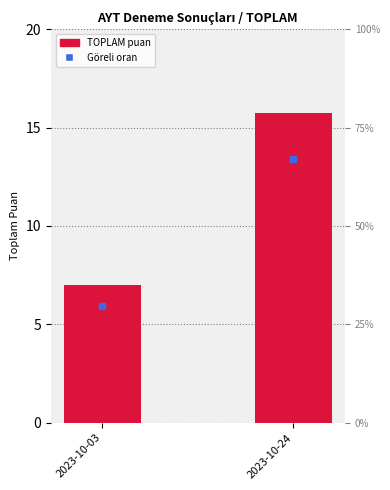

Is it true that the value at 2023-10-03 is 2.1?

False